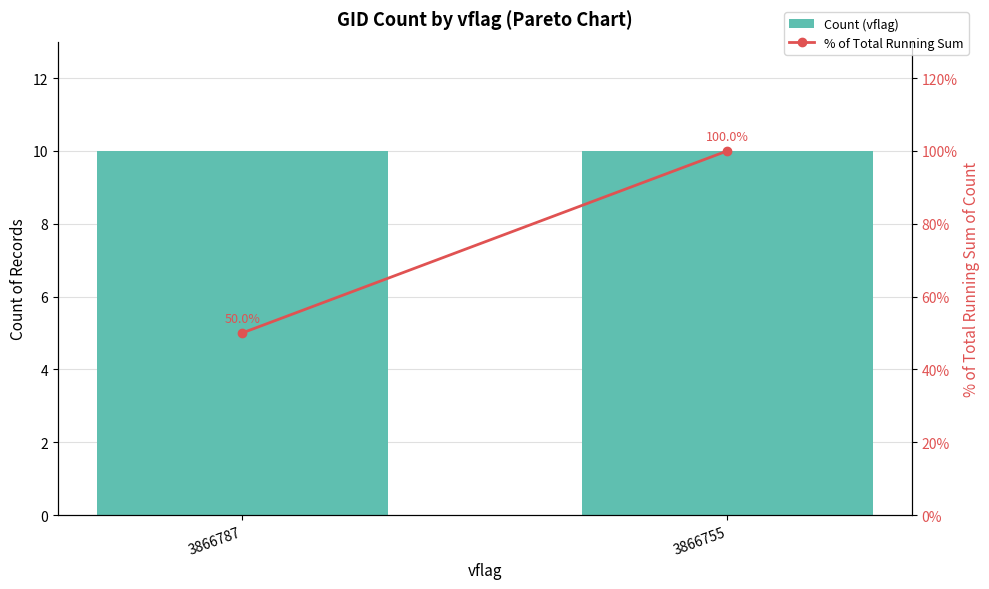

Reading left to right, list all the values displayed in this chart.

Count (vflag): 3866787=10	3866755=10
% of Total Running Sum: 3866787=50	3866755=100